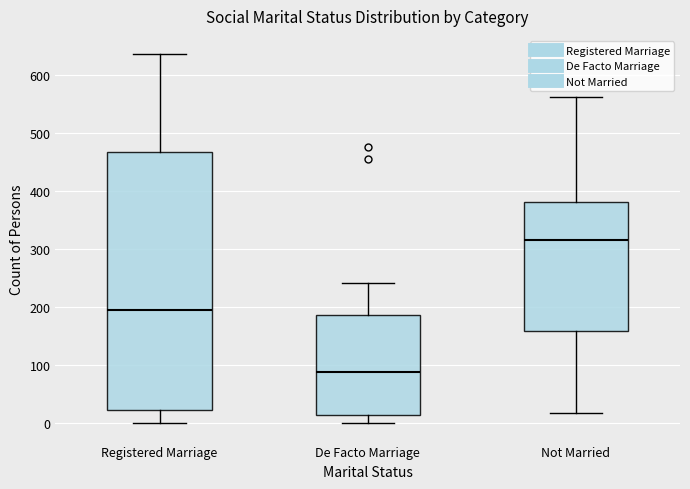

Where does the upper whisker of the box for Not Married end on the y-axis? The values are not printed on the chart, so give them approximately, as read against the axis.

560